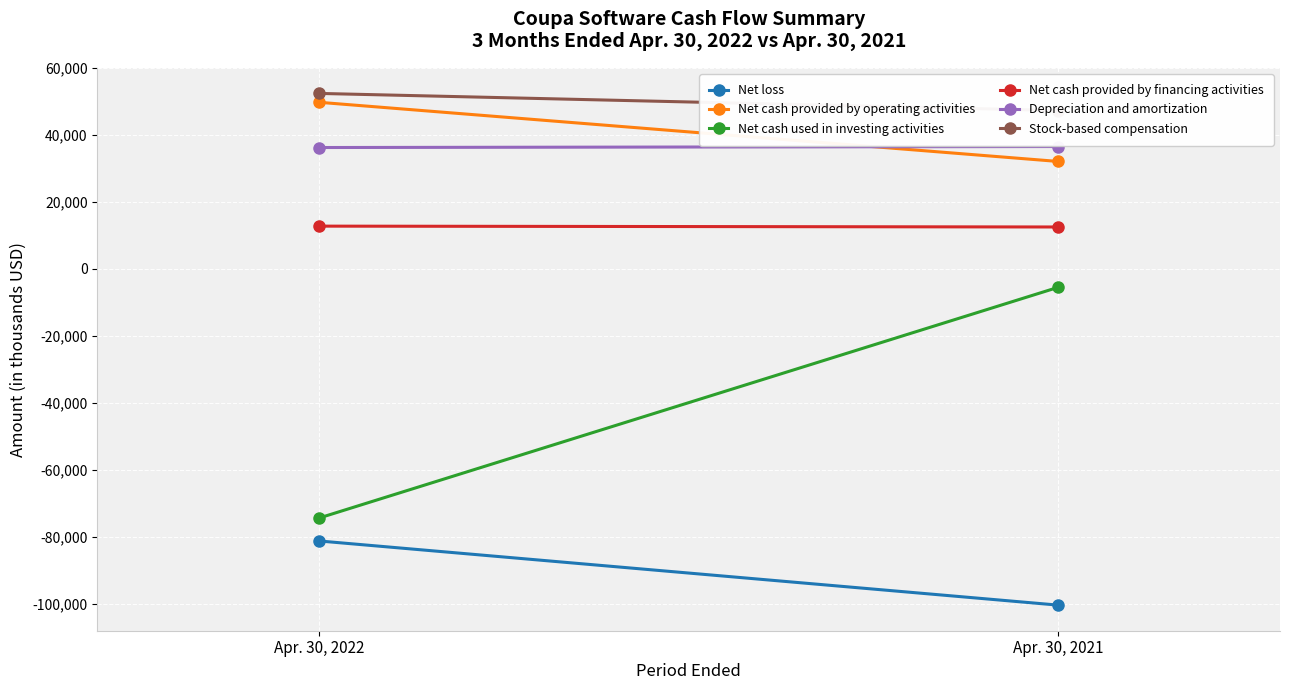

At which label is Net cash used in investing activities closest to -39914?

Apr. 30, 2021